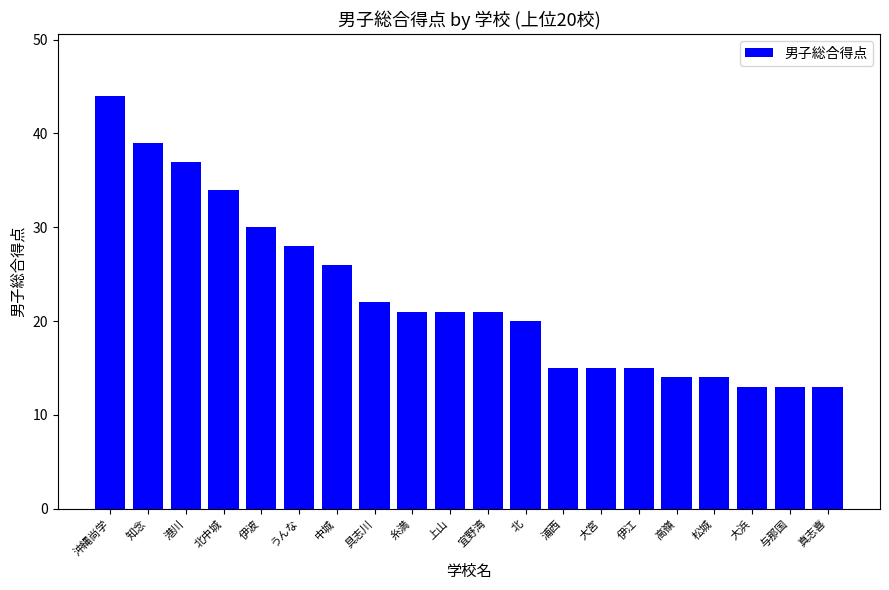

What is the greatest value displayed?

44